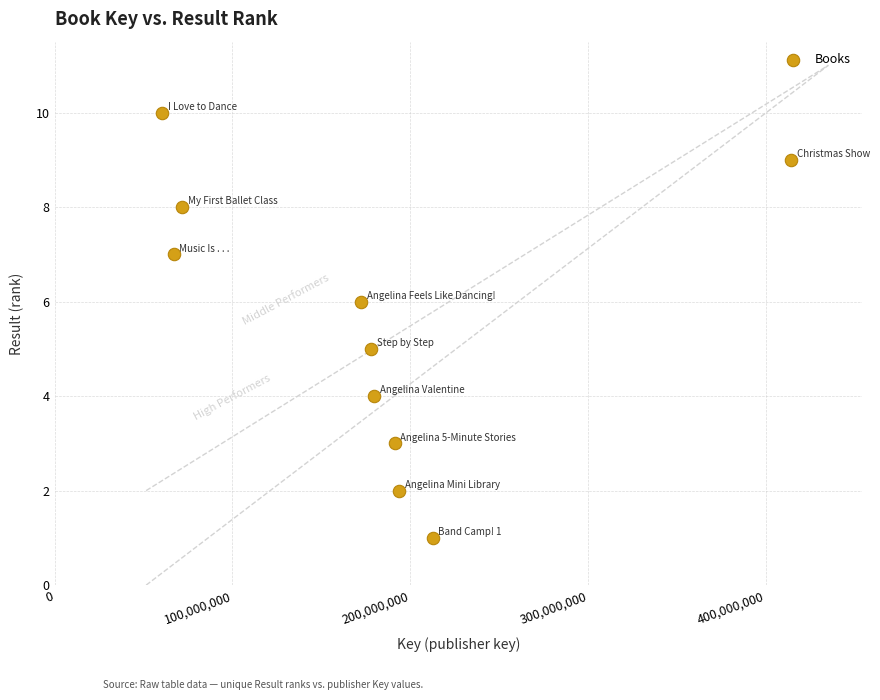

What is the average X value?

174126983